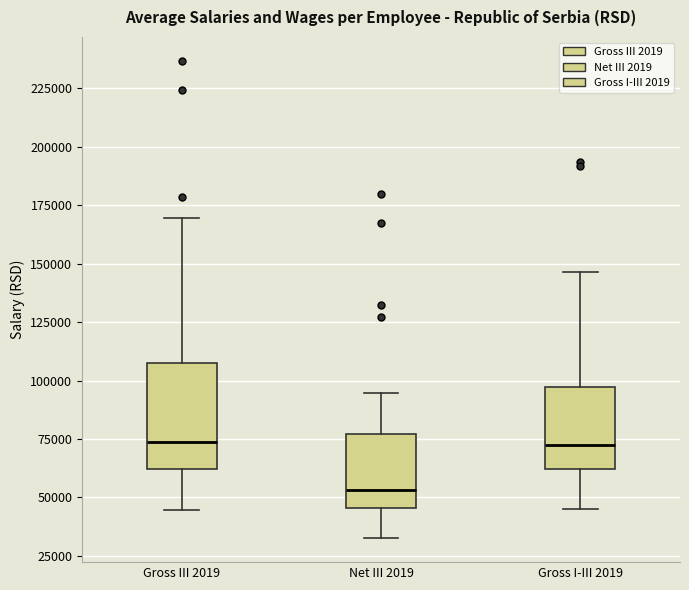

Where does the upper whisker of the box for Gross I-III 2019 end on the y-axis? The values are not printed on the chart, so give them approximately, as read against the axis.

145000